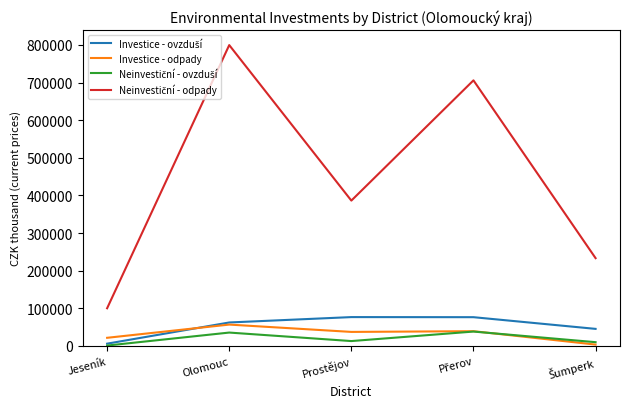

What is the difference between the highest and lowest values at Olomouc?

764174